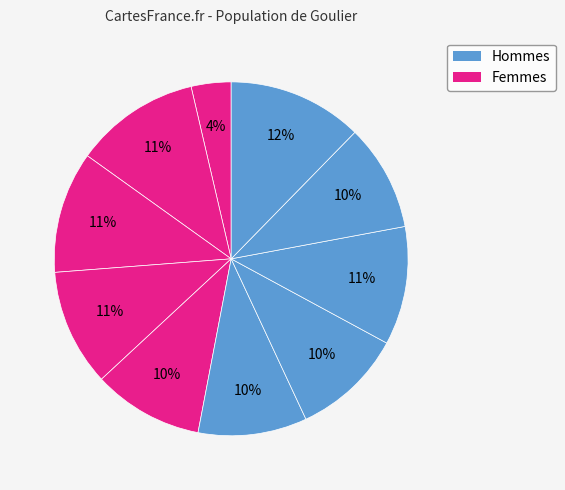

How many segments does this pie chart have?

10